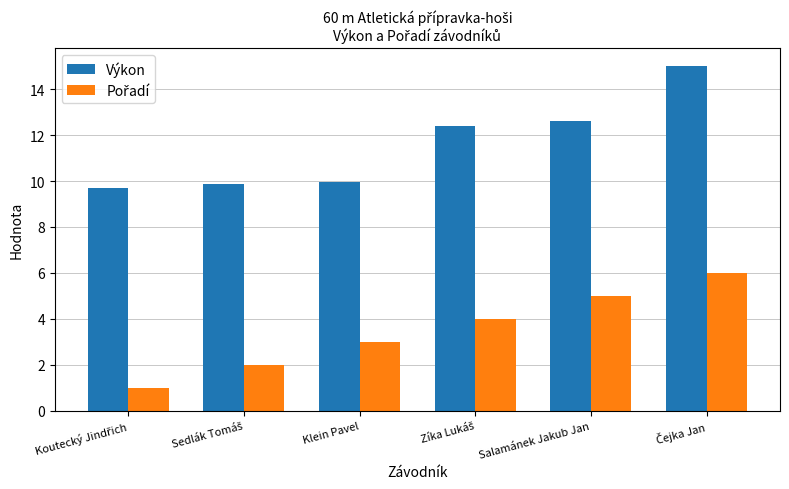

How many series are shown in this chart?

2